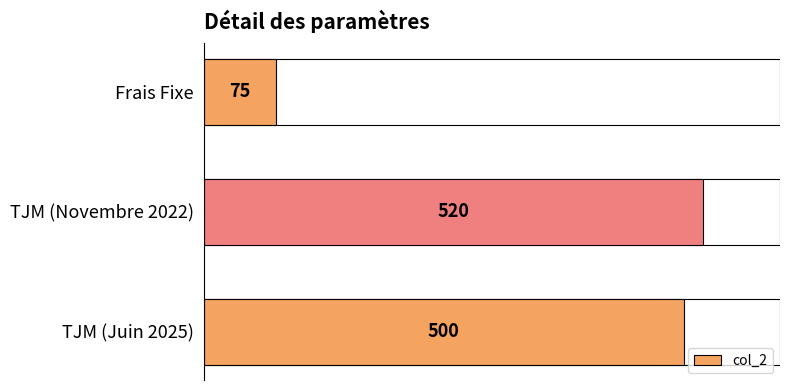

Where is the data nearest to the value 297?

TJM (Juin 2025)